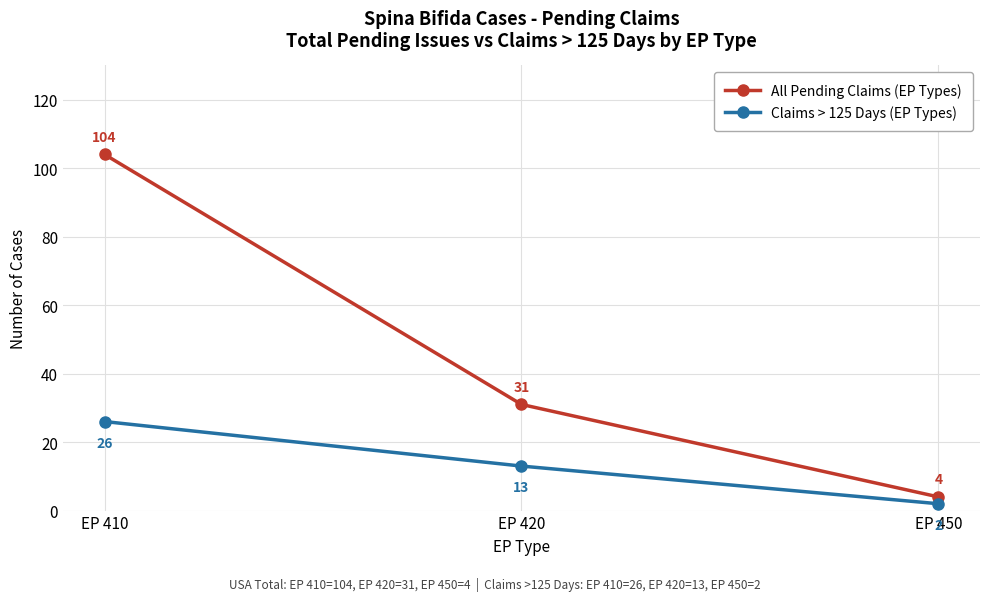

What is the total value across all series at EP 420?

44